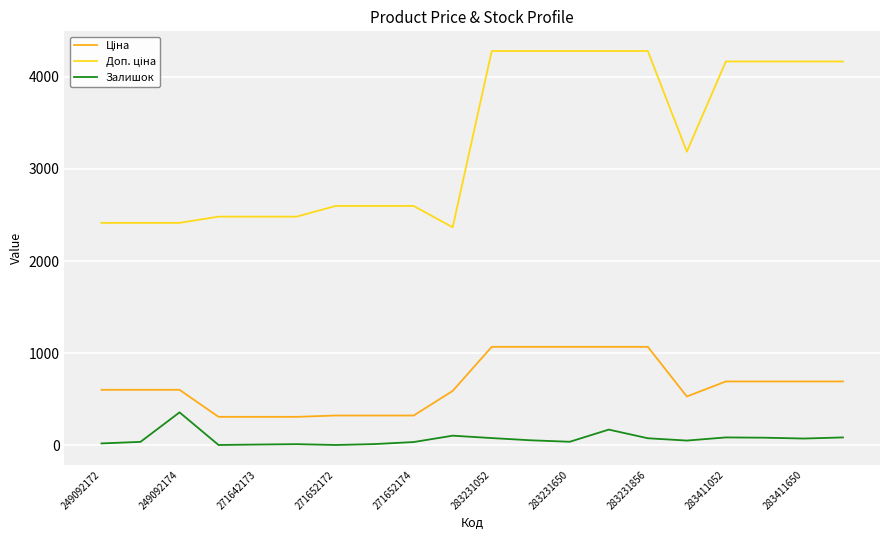

At how many categories does at least one series exceed 1908?

20